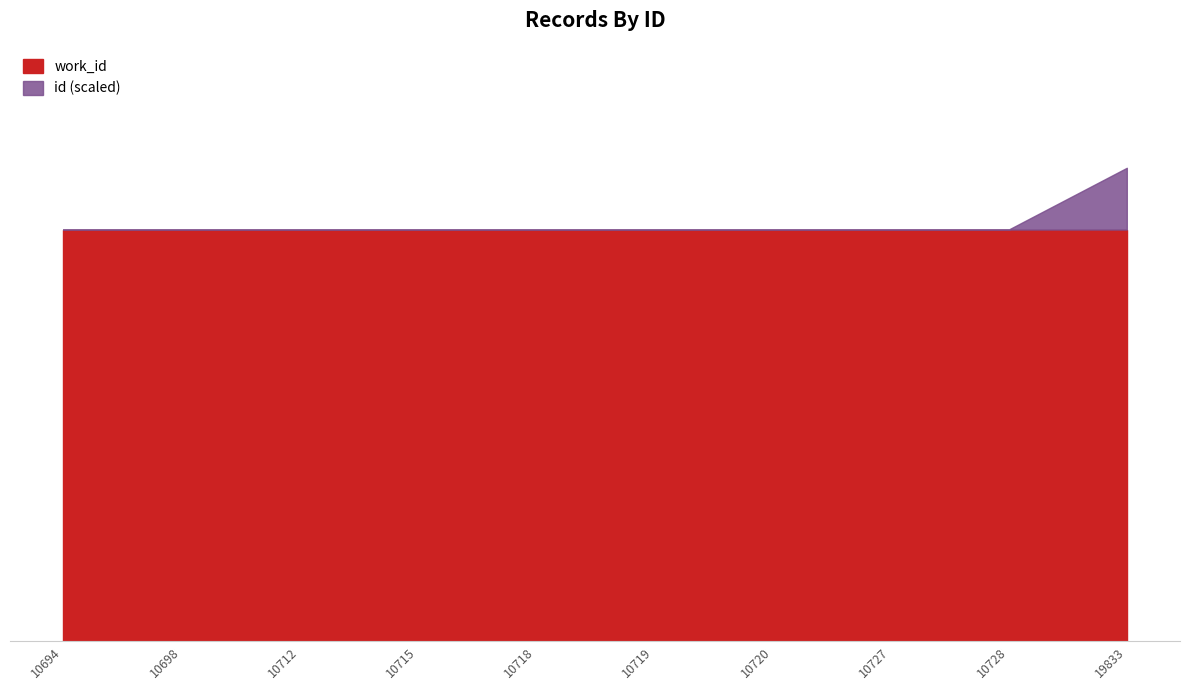

Which series has the largest total across all categories?

id